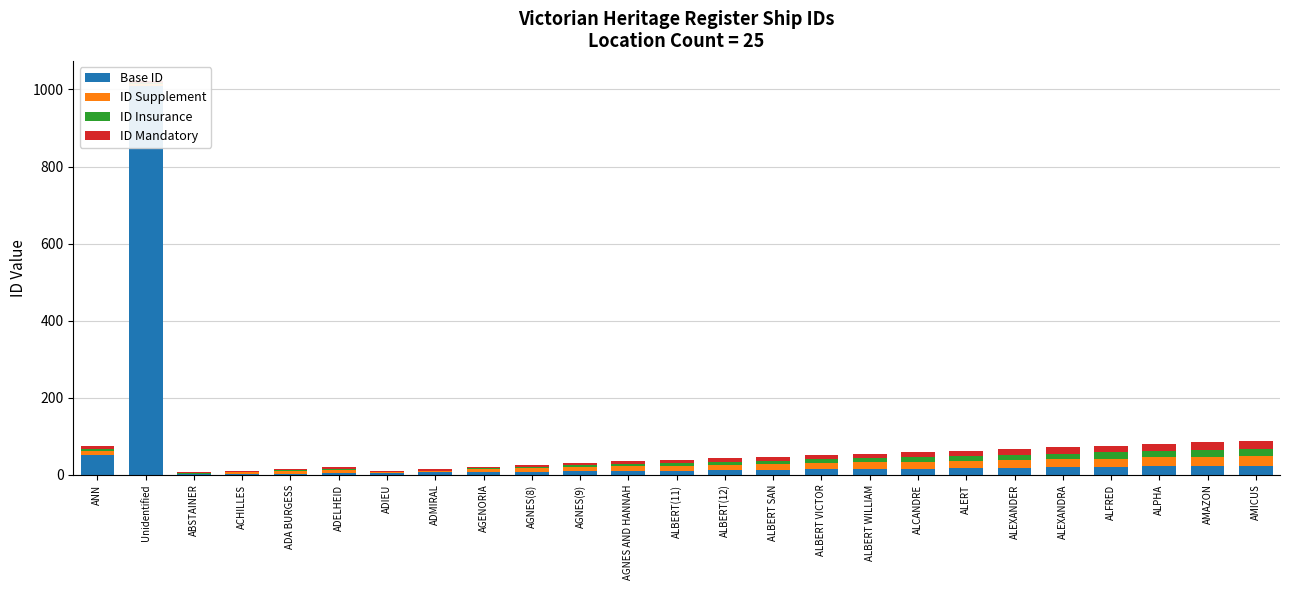

What is the sum of the ID Supplement values at ALBERT VICTOR and ADMIRAL?

19